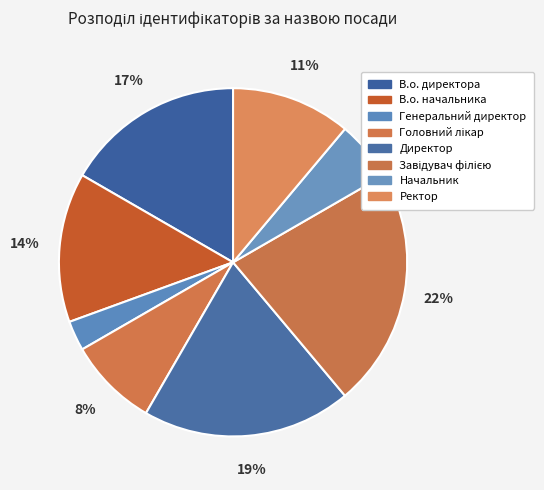

To the nearest percent, what portion does Начальник represent?

6%